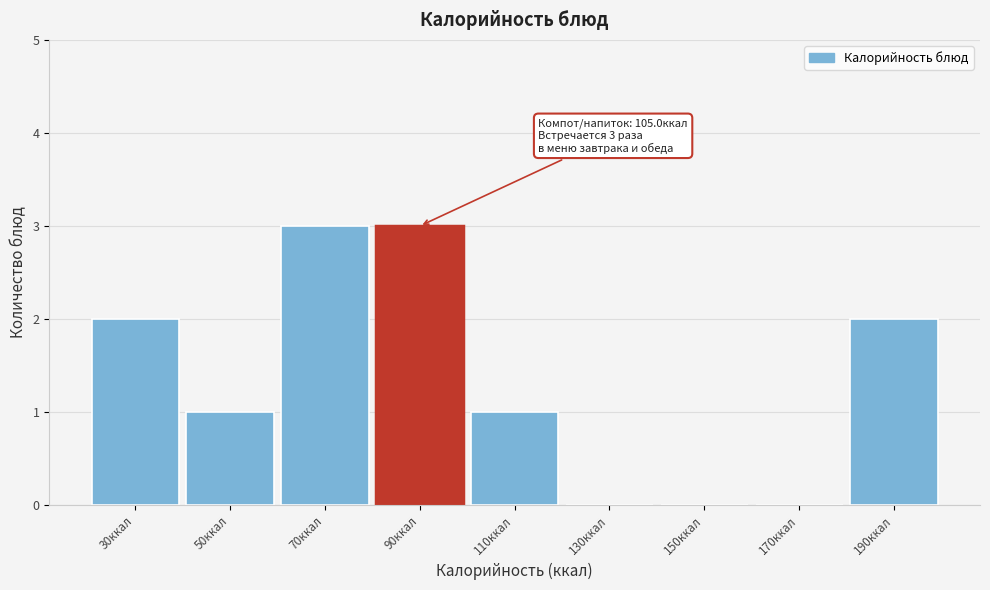

Reading left to right, list all the values displayed in this chart.

30ккал=2	50ккал=1	70ккал=3	90ккал=3	110ккал=1	130ккал=0	150ккал=0	170ккал=0	190ккал=2